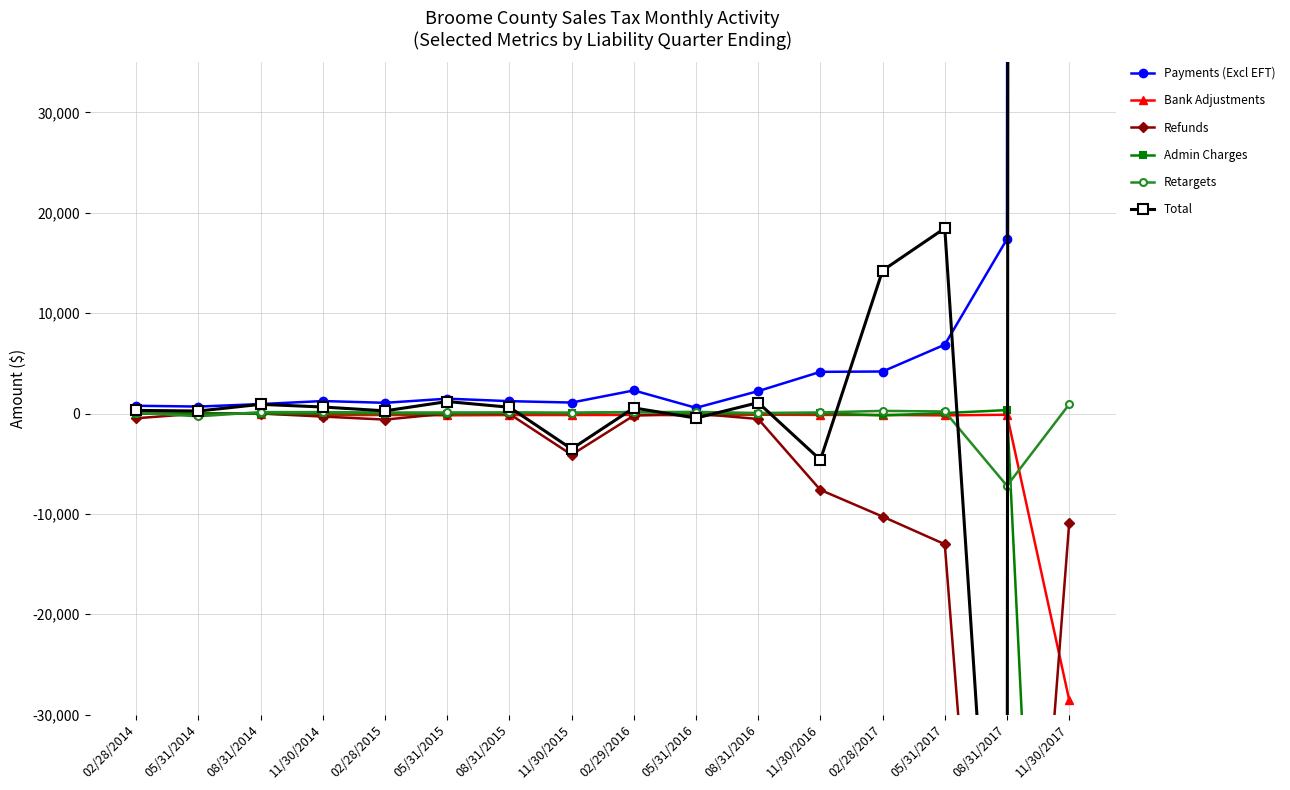

Read the Admin Charges value at 02/28/2014.

-6.0